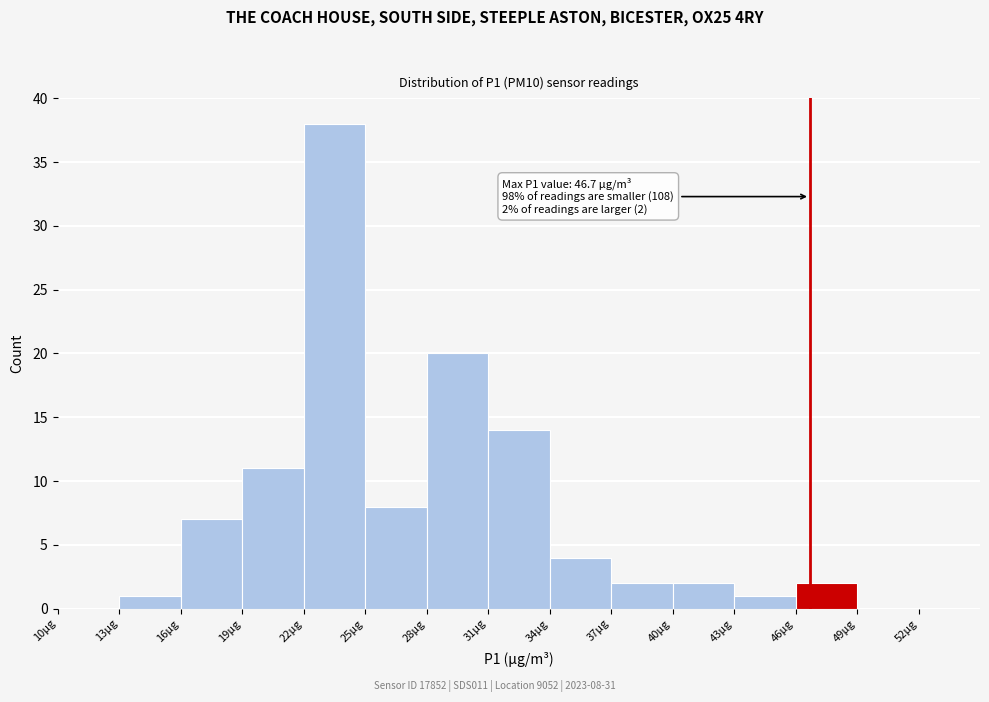

Which range on the x-axis has the tallest bar?

22 to 25